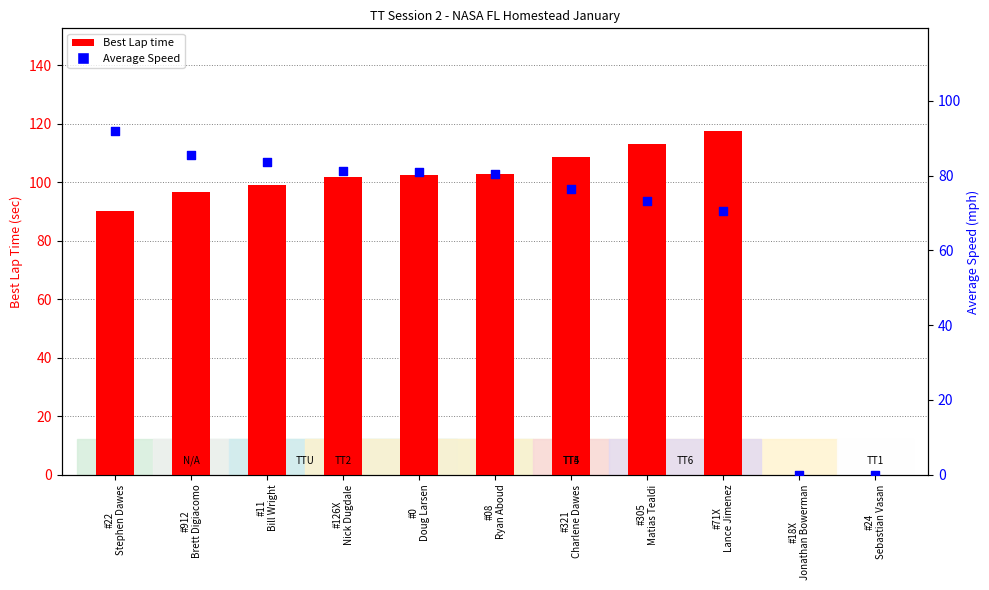

Which series reaches the maximum Y coordinate?

Best Lap time